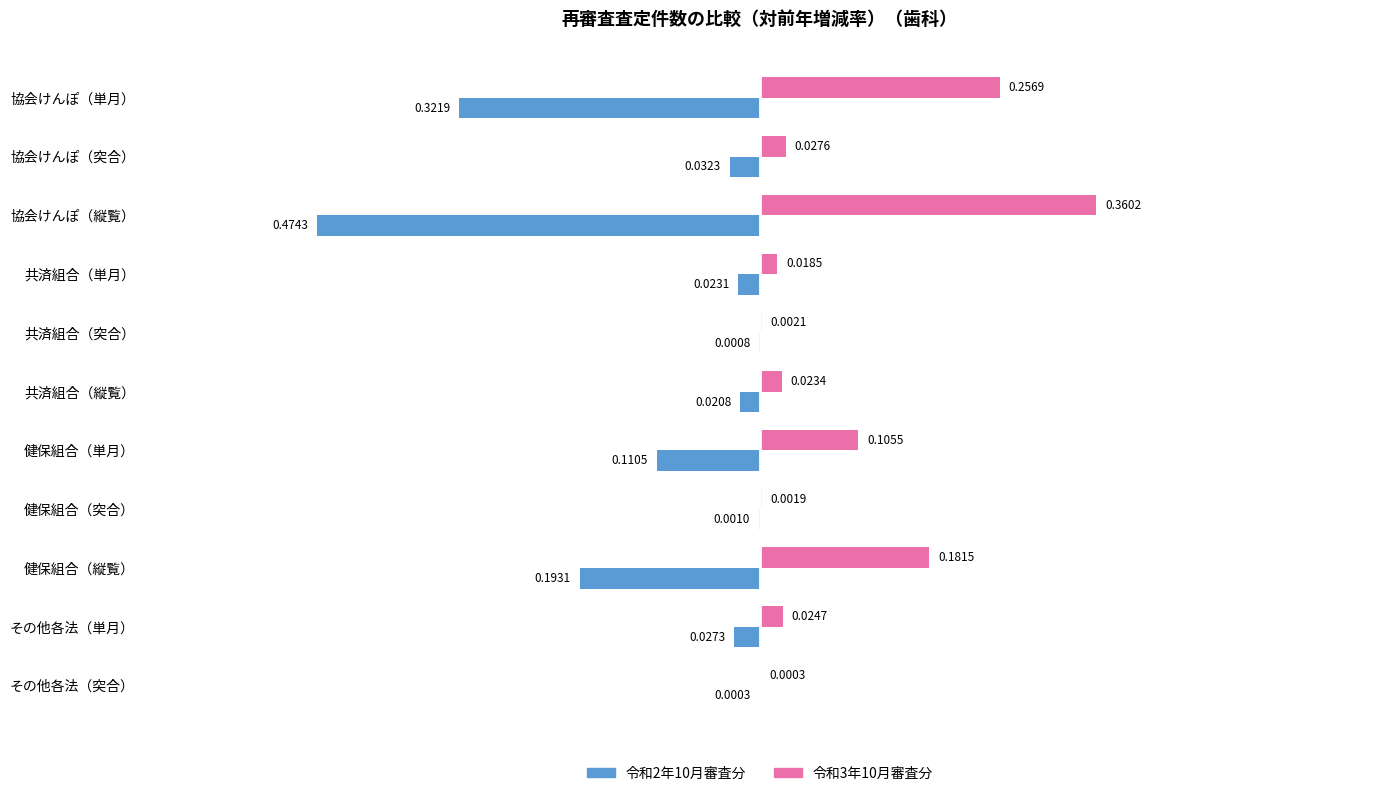

At which label does 令和2年10月審査分 reach its peak?

その他各法（突合）